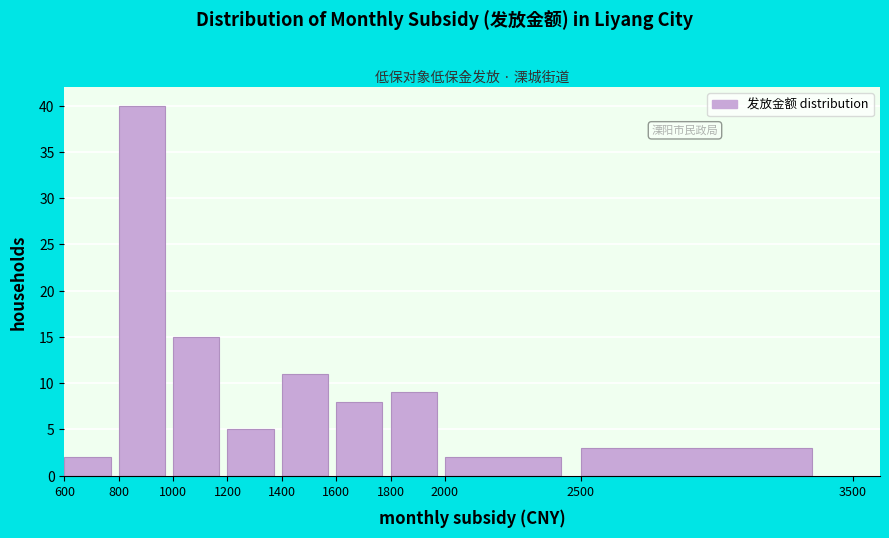

Over which range of the x-axis is the bar tallest?

800 to 1000